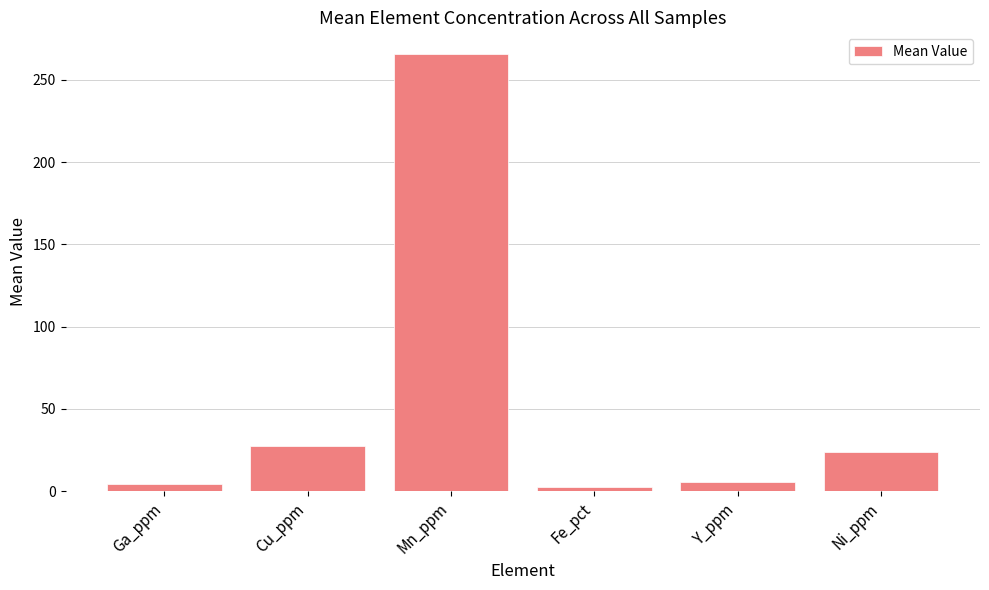

Is it true that the value at Fe_pct is 2.6?

True